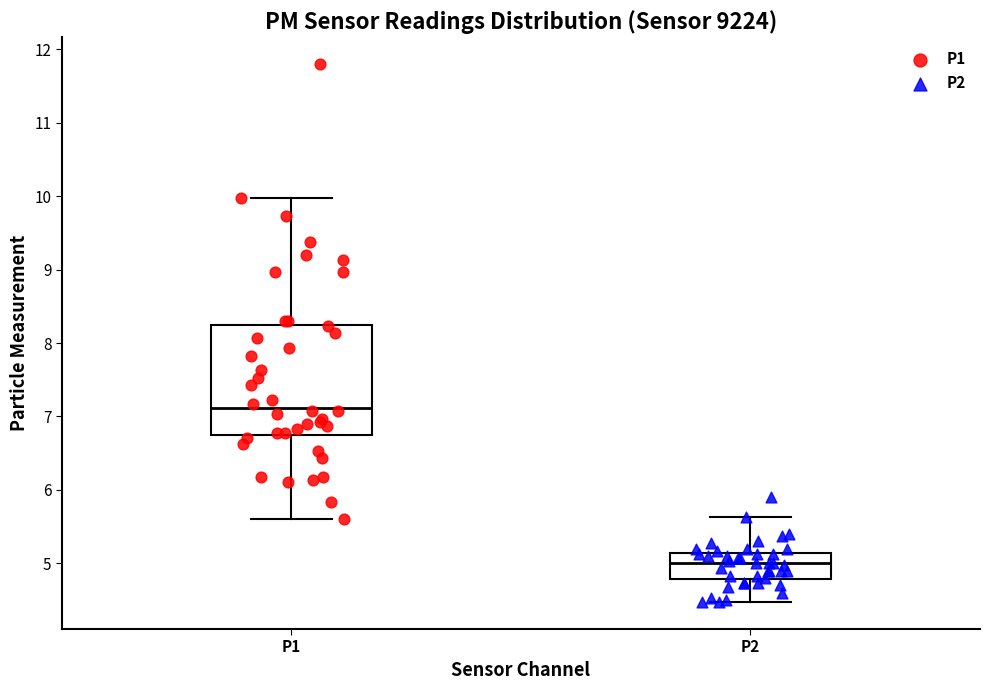

Where does the median line of the box for P2 sit on the y-axis? The values are not printed on the chart, so give them approximately, as read against the axis.

5.0